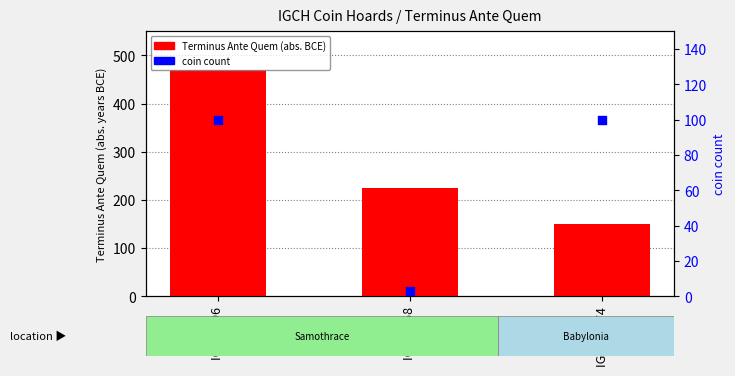

At which category is the sum across all series the highest?

IGCH 696